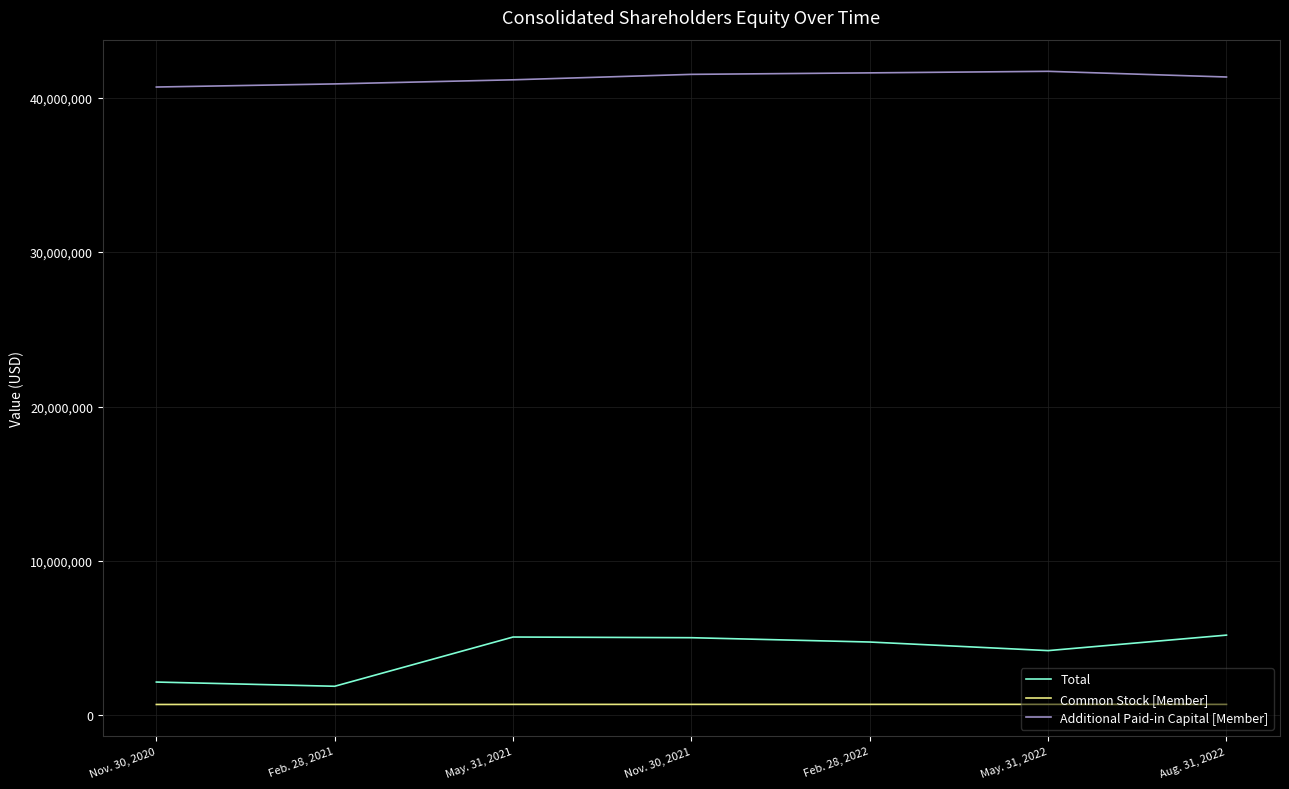

The value of Additional Paid-in Capital [Member] at Feb. 28, 2021 is 66560858. True or false?

False